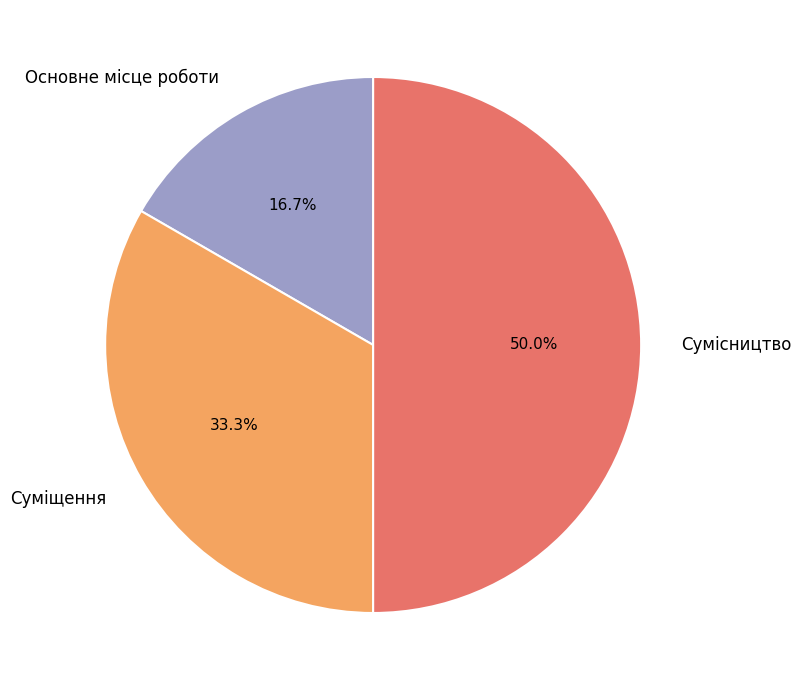

Rank the categories by value from lowest to highest.

Основне місце роботи, Суміщення, Сумісництво